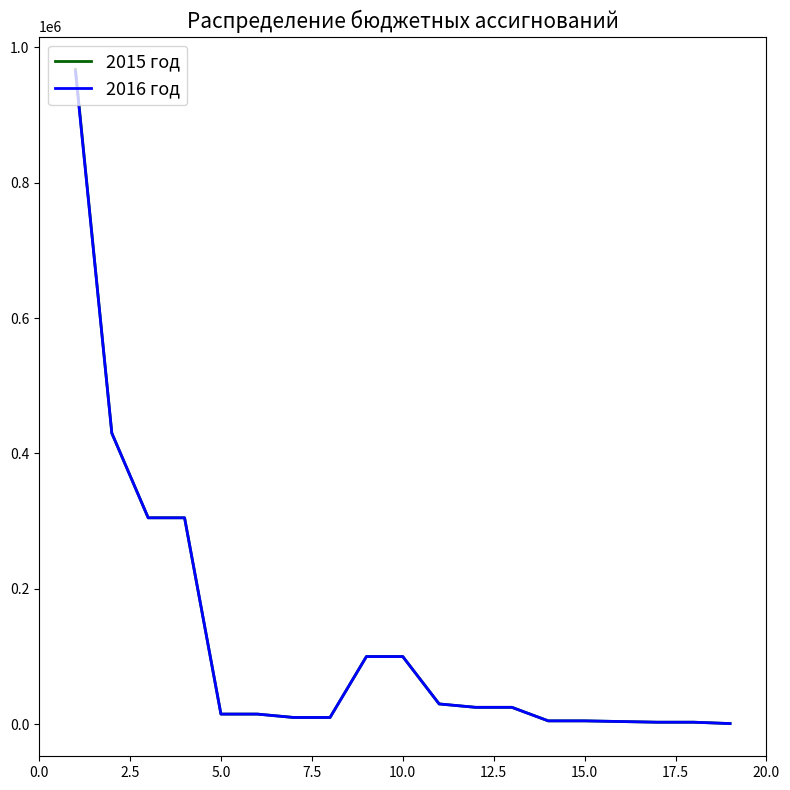

At how many categories does at least one series exceed 123487?

4